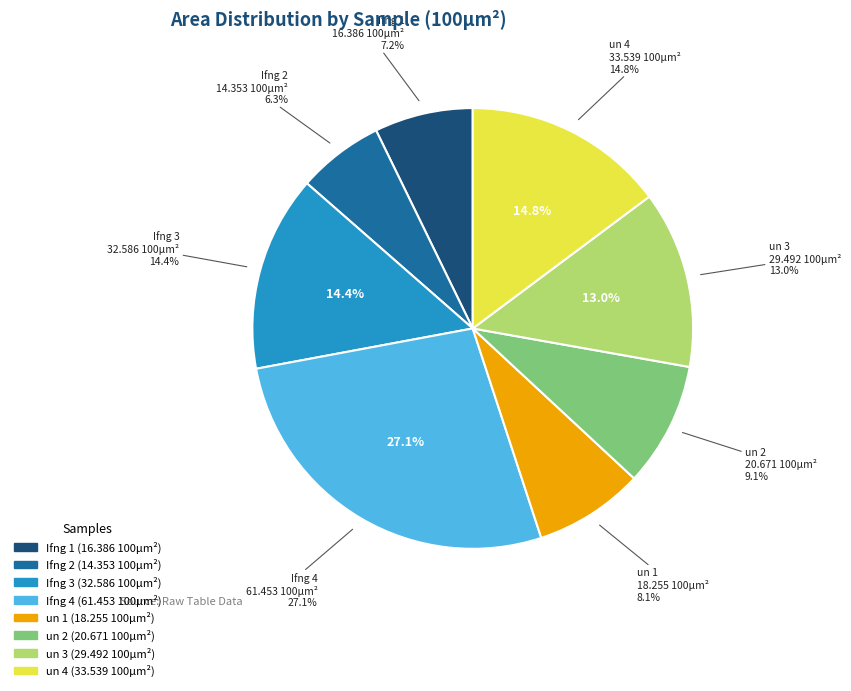

Which slice is the largest?

Ifng 4